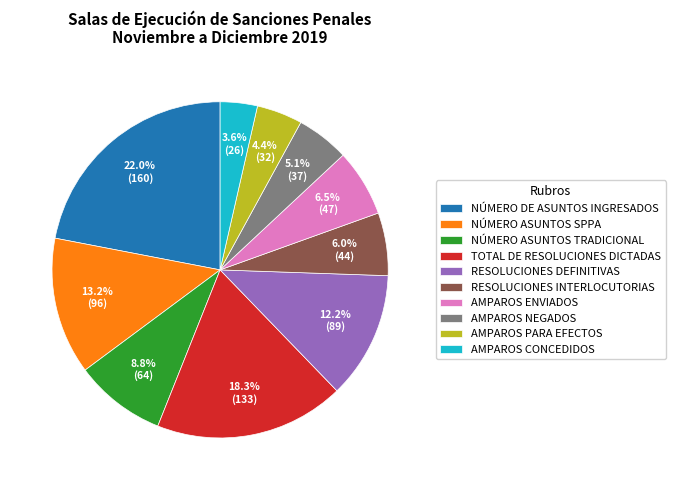

Approximately how many times larger is the value at TOTAL DE RESOLUCIONES DICTADAS compared to AMPAROS ENVIADOS?

2.8